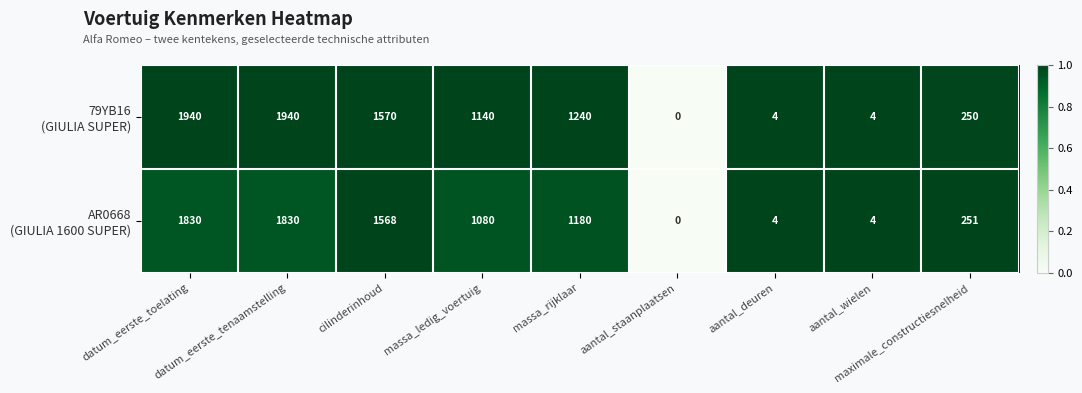

How many data points does each series have?

9